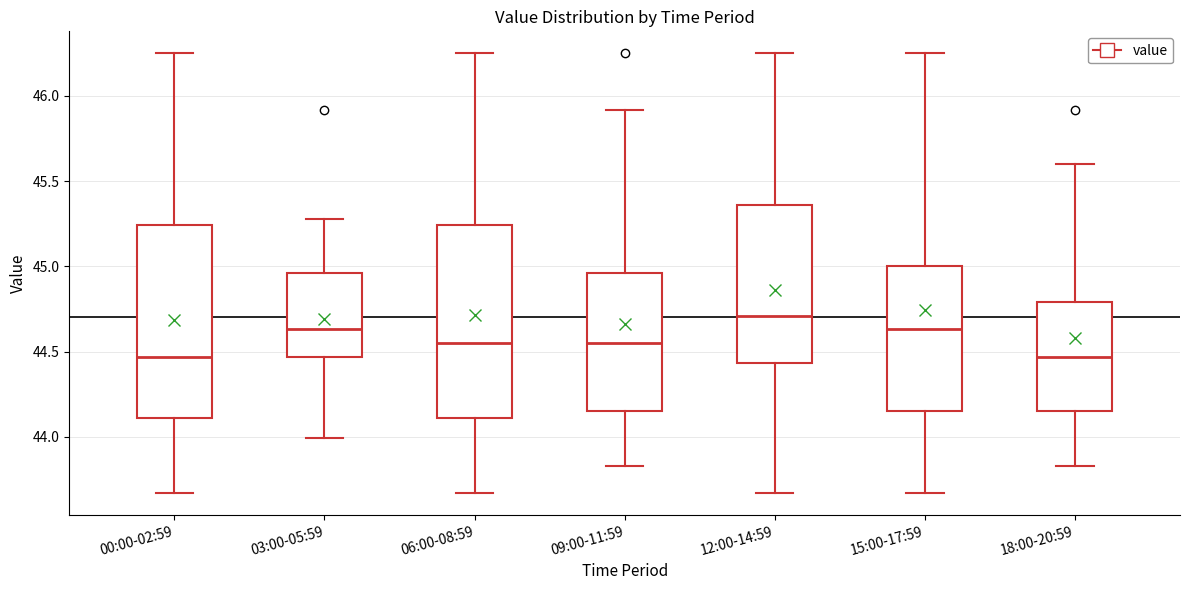

Reading left to right, read every box against the y-axis: the position of its median line, the range the box covers, and the ends of its whiskers. The values are not printed on the chart, so give them approximately, as read against the axis.

00:00-02:59: median 44.45, box 44.10 to 45.25, whiskers 43.65 to 46.25
03:00-05:59: median 44.65, box 44.45 to 44.95, whiskers 44.00 to 45.30
06:00-08:59: median 44.55, box 44.10 to 45.25, whiskers 43.65 to 46.25
09:00-11:59: median 44.55, box 44.15 to 44.95, whiskers 43.85 to 45.90
12:00-14:59: median 44.70, box 44.45 to 45.35, whiskers 43.65 to 46.25
15:00-17:59: median 44.65, box 44.15 to 45.00, whiskers 43.65 to 46.25
18:00-20:59: median 44.45, box 44.15 to 44.80, whiskers 43.85 to 45.60